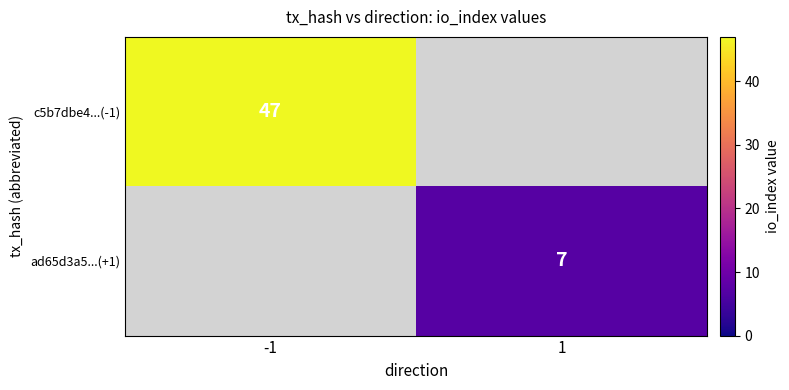

Is the value of ad65d3a5...(+1) at 1 greater than the value of c5b7dbe4...(-1) at -1?

No